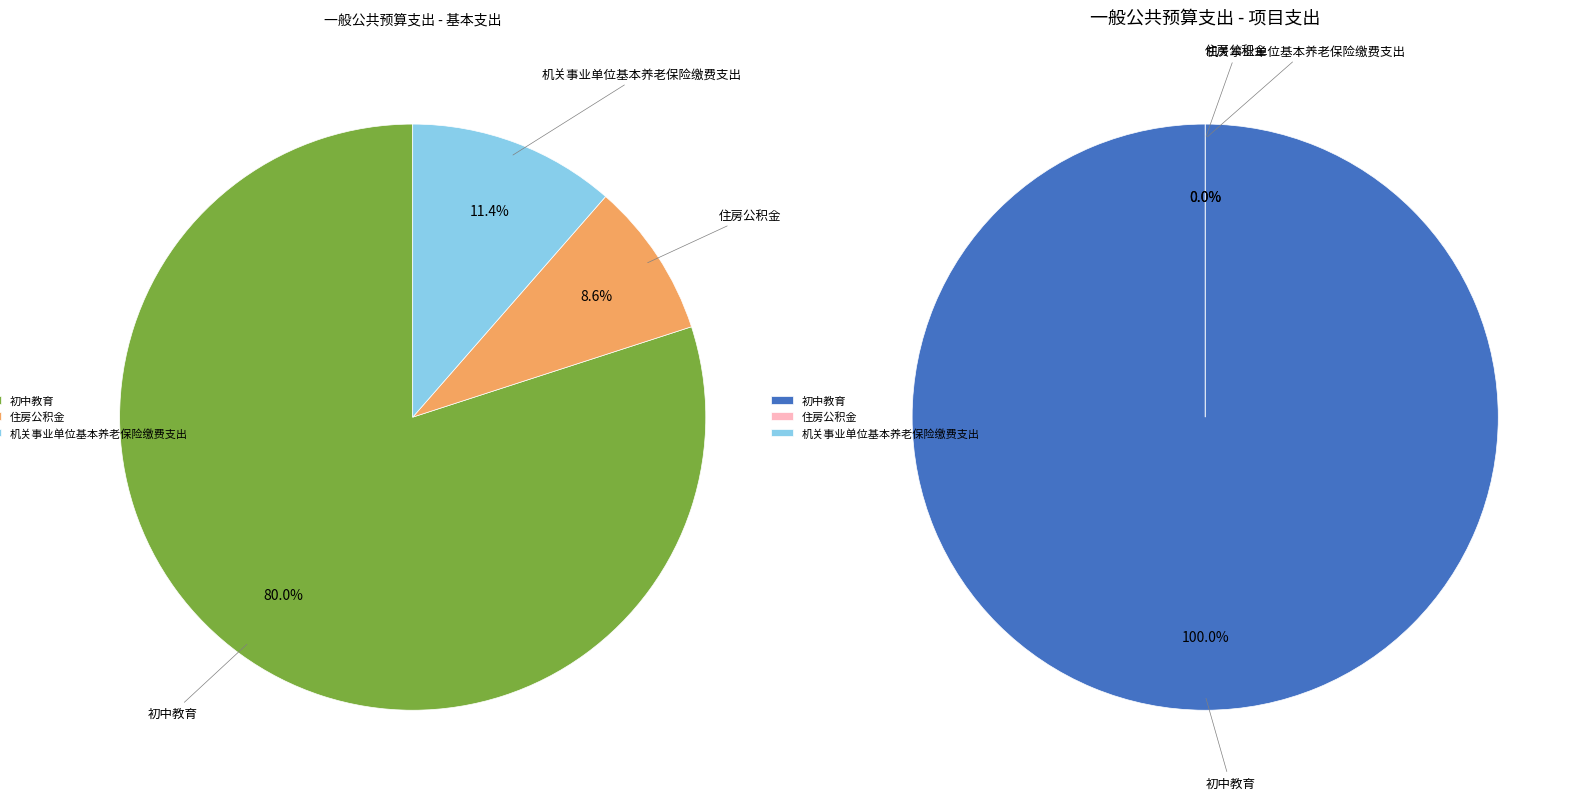

What is the difference between the highest and lowest values at 住房公积金?

532872.0